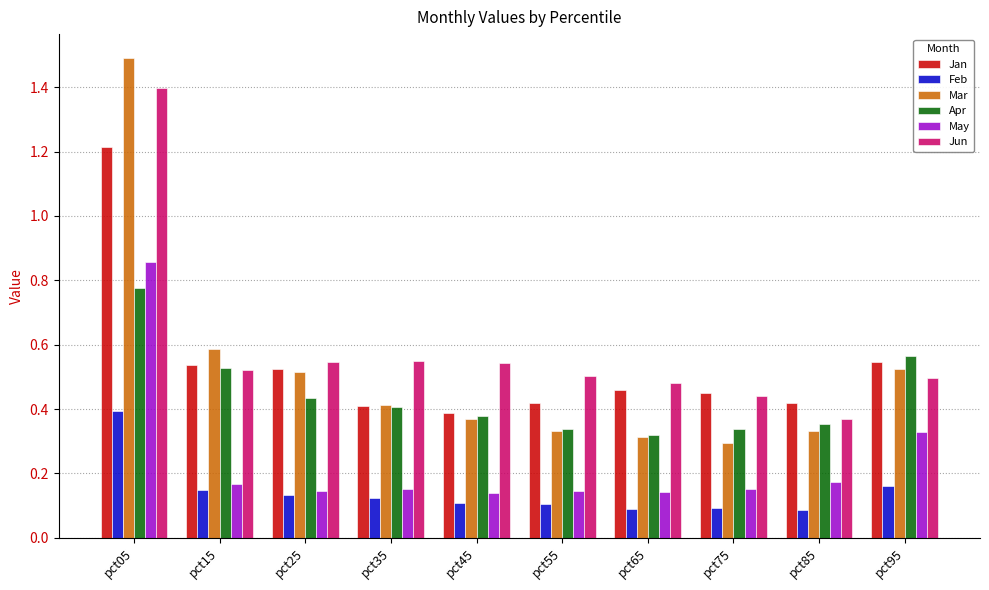

Is it true that Jan equals 0.3 at pct35?

False